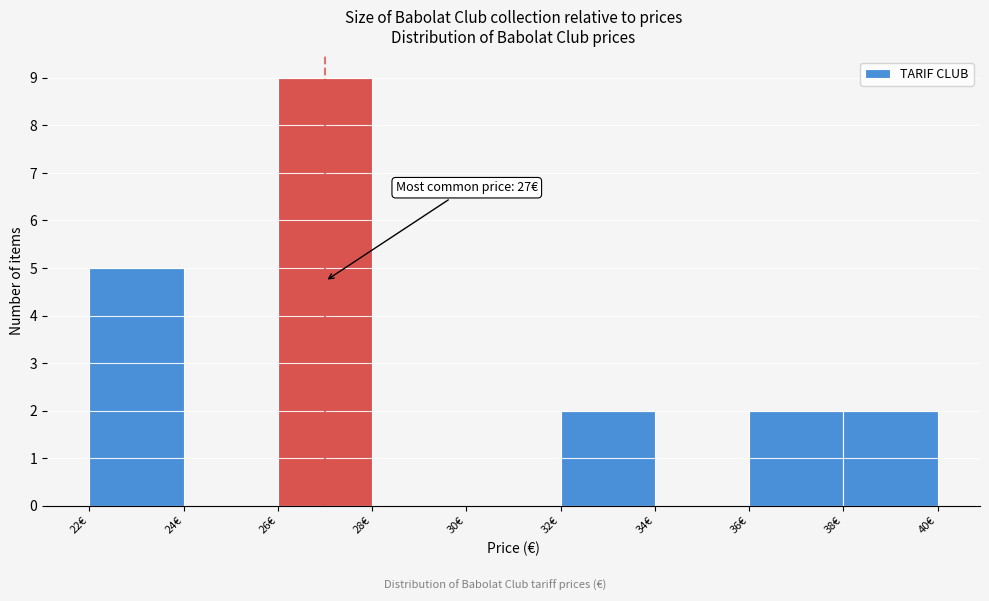

Which range on the x-axis has the tallest bar?

26 to 28